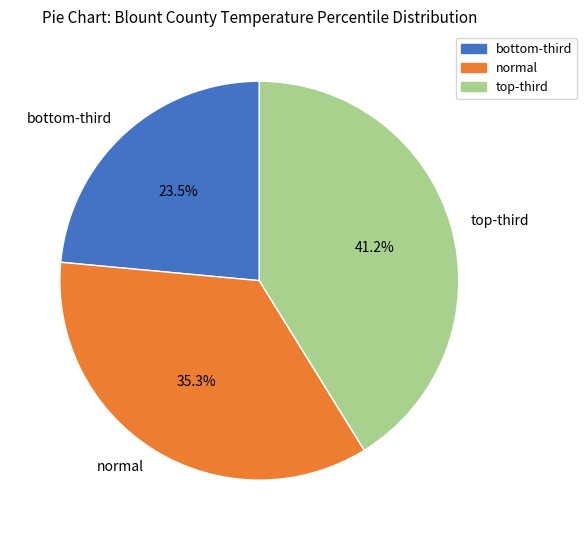

Rank the categories by value from lowest to highest.

bottom-third, normal, top-third